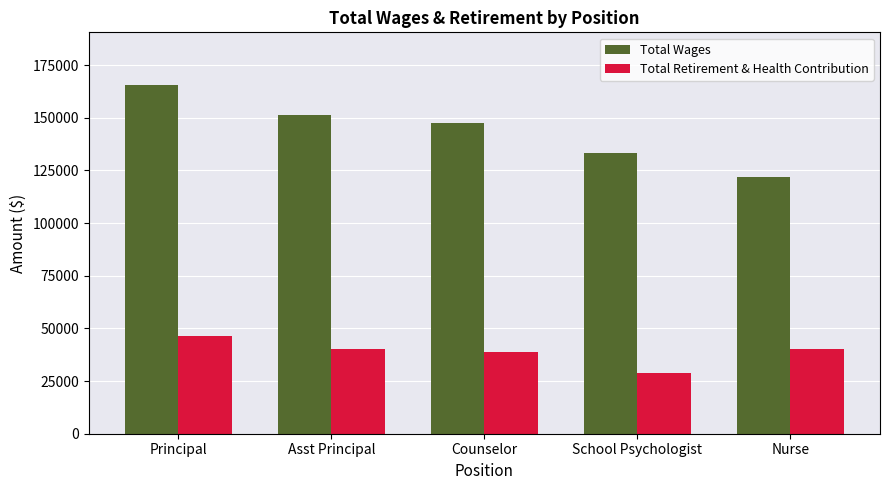

What position from the left is Asst Principal?

2